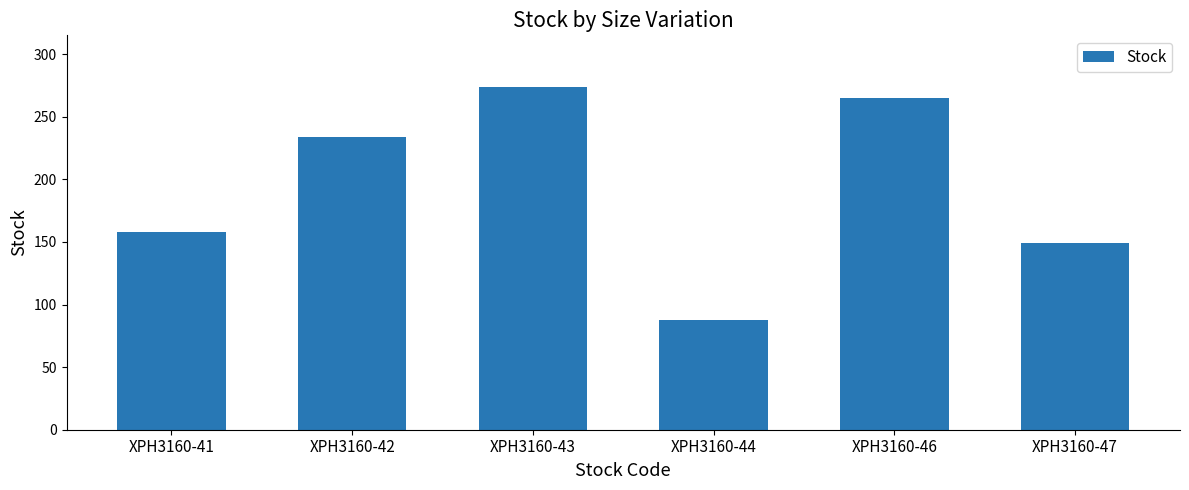

List the labels in order of value, largest first.

XPH3160-43, XPH3160-46, XPH3160-42, XPH3160-41, XPH3160-47, XPH3160-44